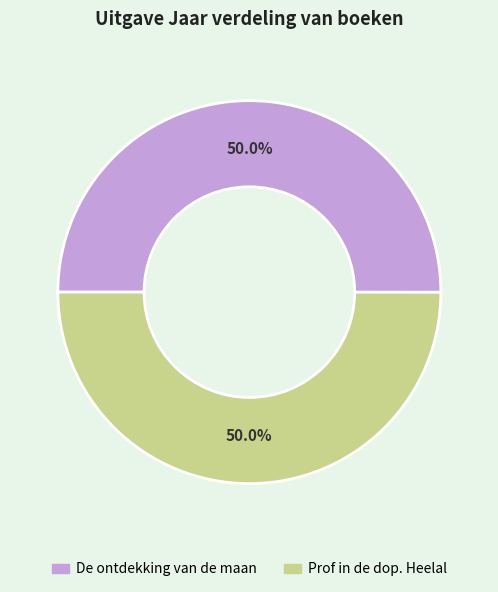

To the nearest percent, what percentage of the pie is De ontdekking van de maan?

50%